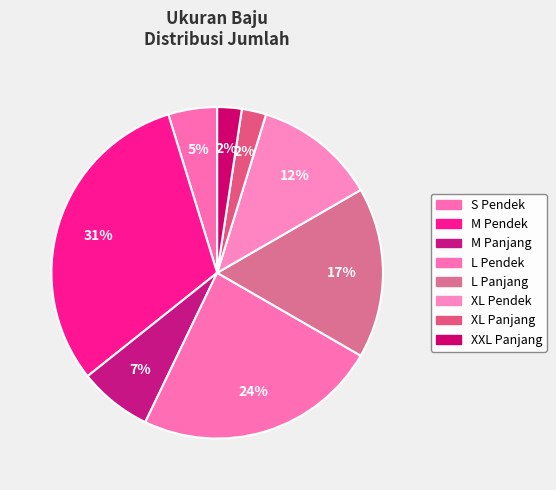

Approximately how many times larger is the value at L Panjang compared to XXL Panjang?

7.0